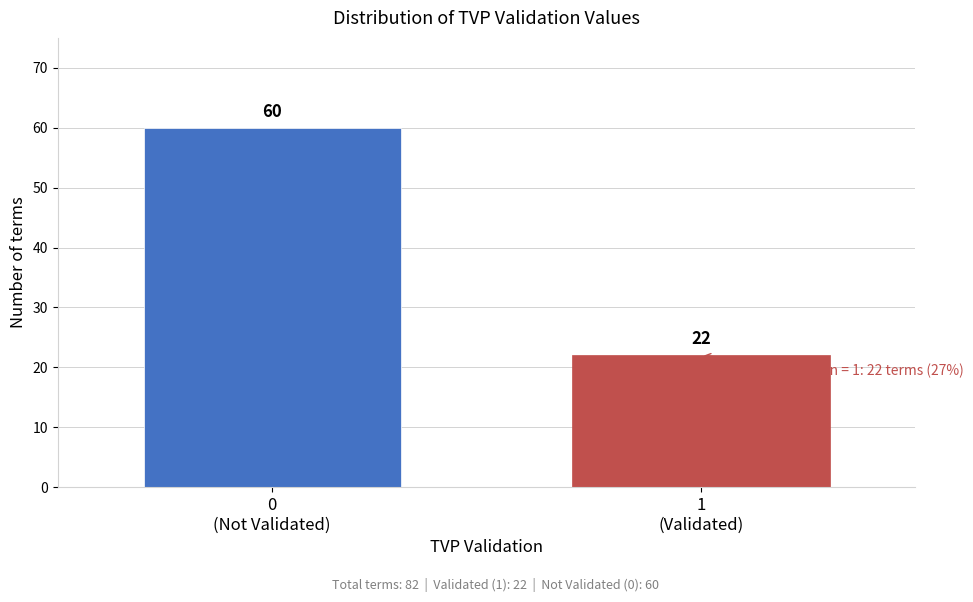

Reading left to right, transcribe all the data shown in this chart.

60	22